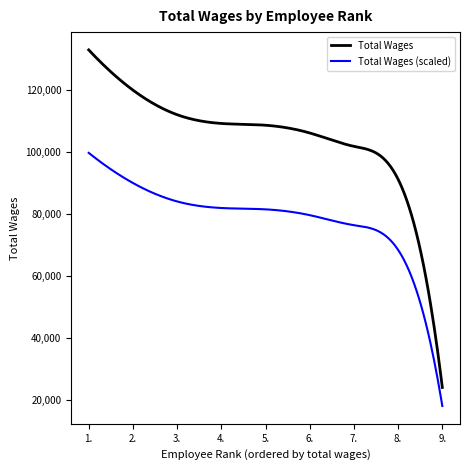

Which series has the largest total across all categories?

Total Wages